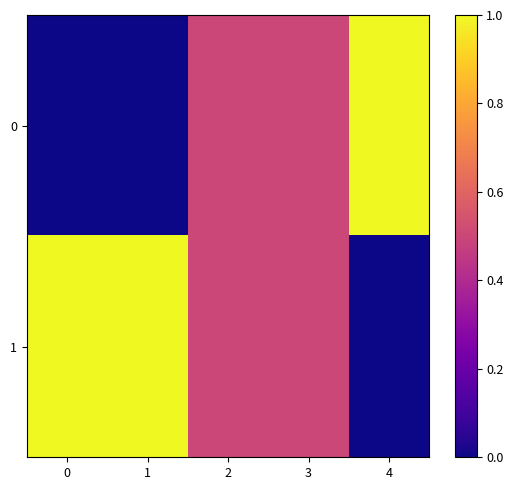

Reading left to right, extract all data points from this chart.

0: 0=0.0	1=0.0	2=0.5	3=0.5	4=1.0
1: 0=1.0	1=1.0	2=0.5	3=0.5	4=0.0